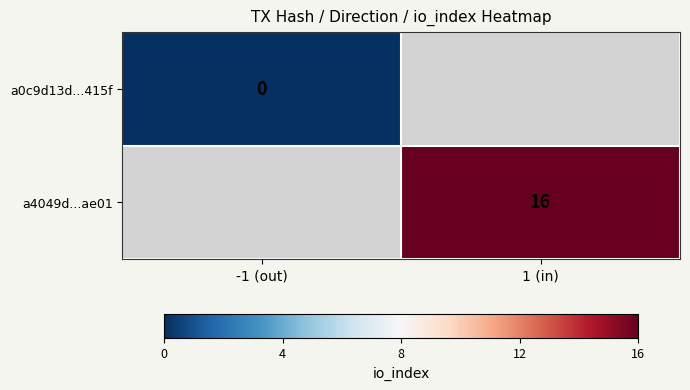

Is it true that a4049d...ae01 equals 16 at 1 (in)?

True